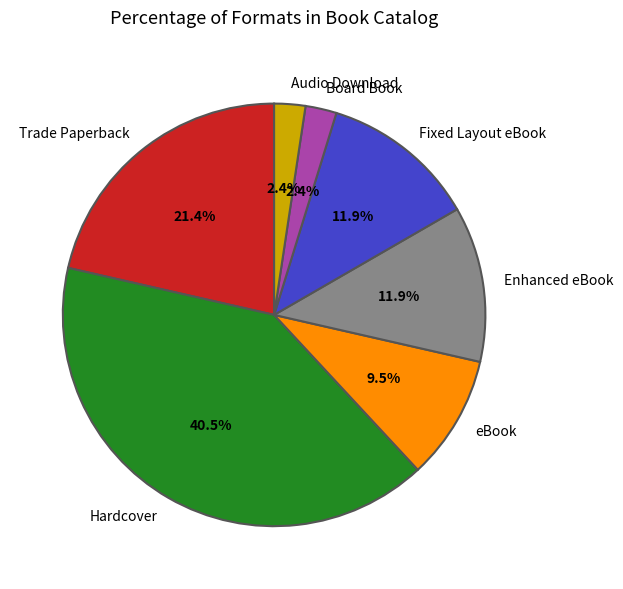

Approximately how many times larger is the value at eBook compared to Board Book?

4.0